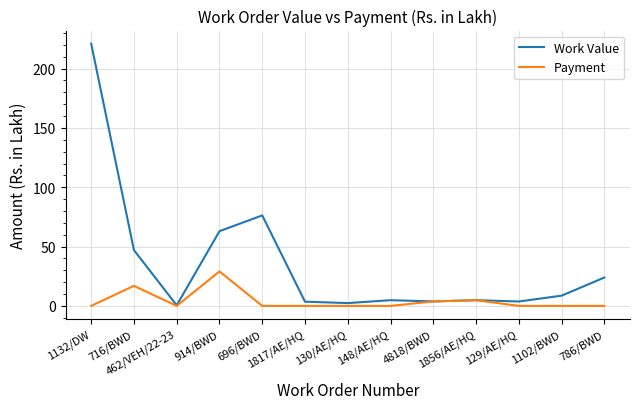

Count the number of categories in the chart.

13